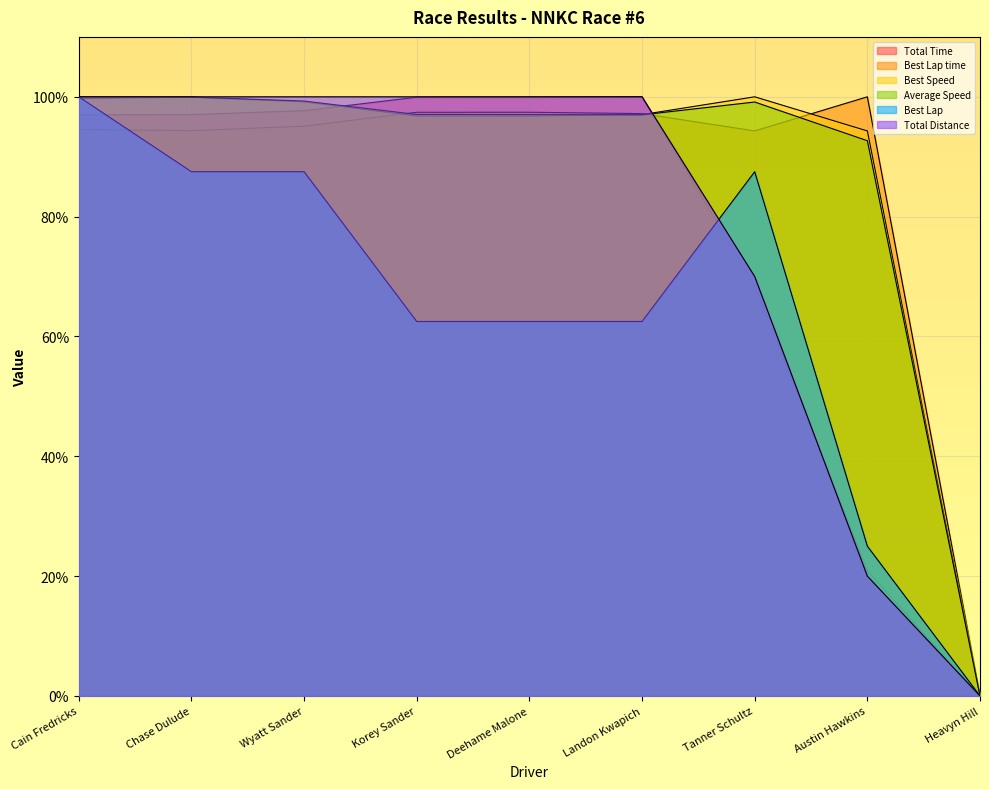

What is the difference between the Average Speed values at Austin Hawkins and Wyatt Sander?

6.6